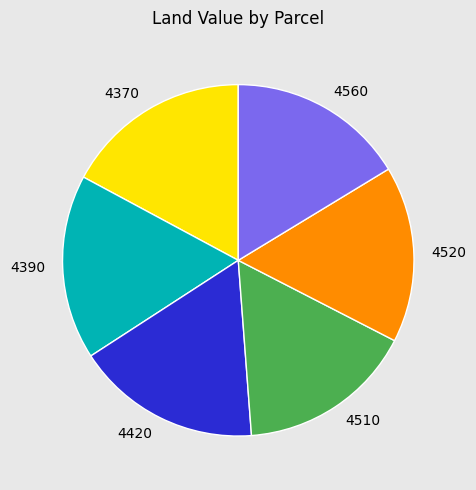

Is the sum of 4520 and 4390 greater than half?

No